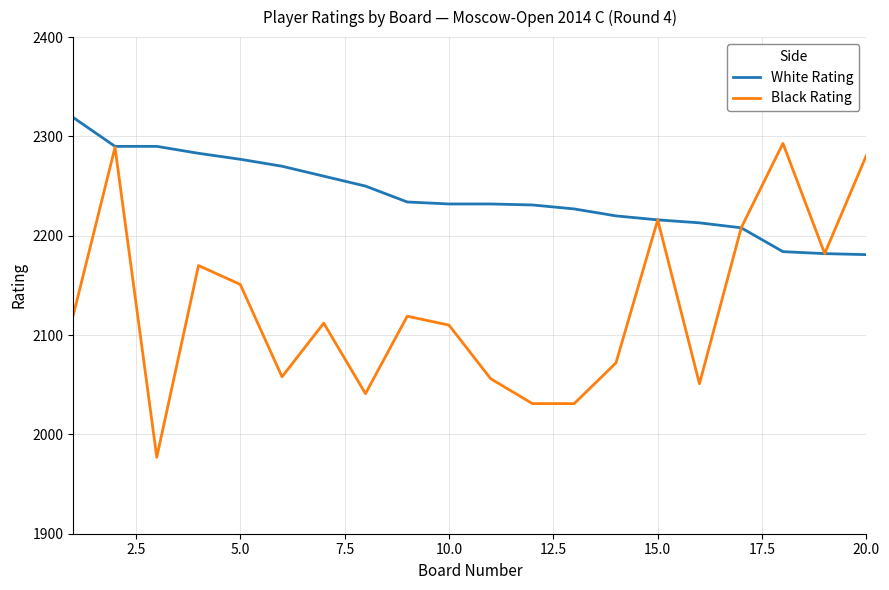

List the series in order of their overall mean, lowest first.

Black Rating, White Rating